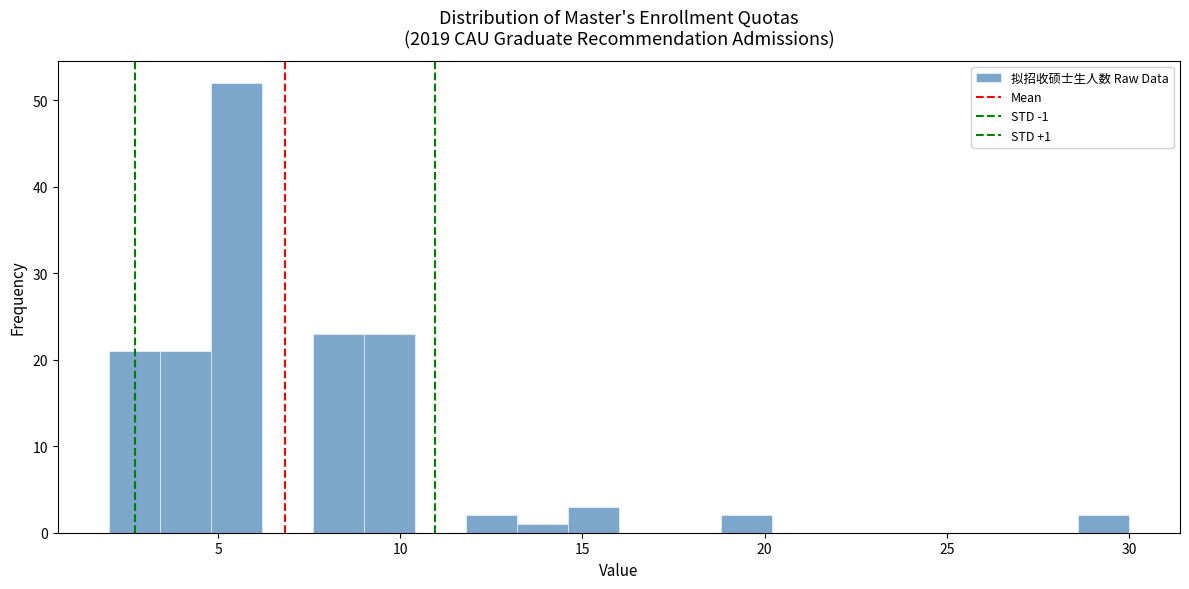

Read against the x-axis, roughly where is the centre of the tallest bar?

5.5